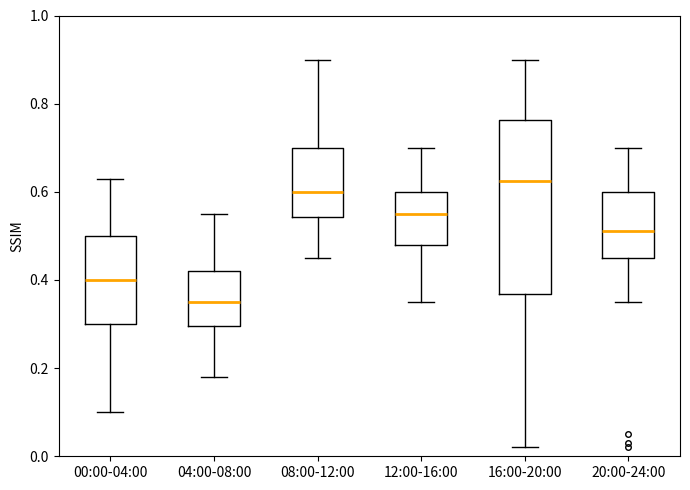

Where does the upper whisker of the box for 04:00-08:00 end on the y-axis? The values are not printed on the chart, so give them approximately, as read against the axis.

0.56